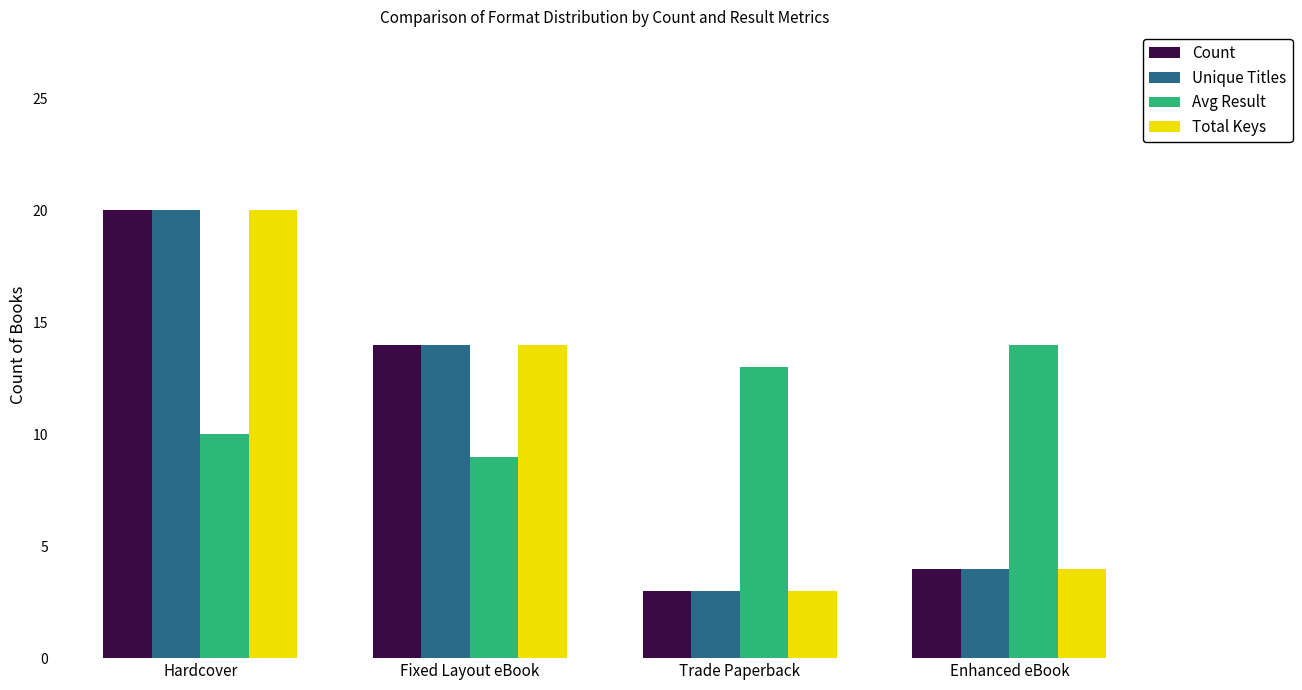

Reading left to right, what are all the values shown in this chart?

Count: 20	14	3	4
Unique Titles: 20	14	3	4
Avg Result: 10	9	13	14
Total Keys: 20	14	3	4